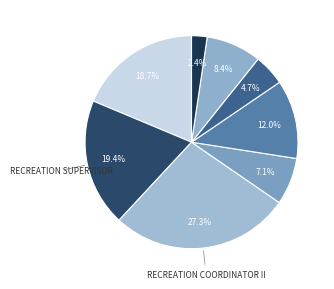

How many slices are in this pie chart?

8